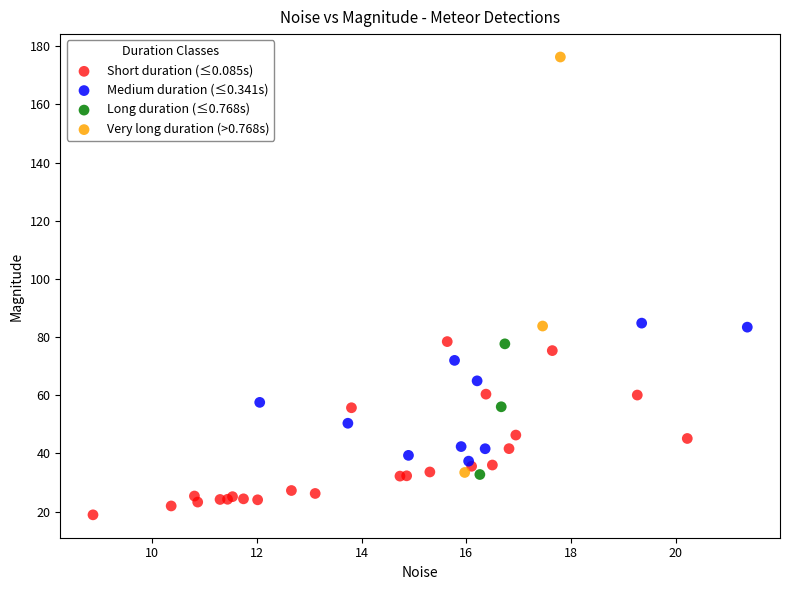

Which series reaches the minimum Y coordinate?

Short duration (≤0.085s)